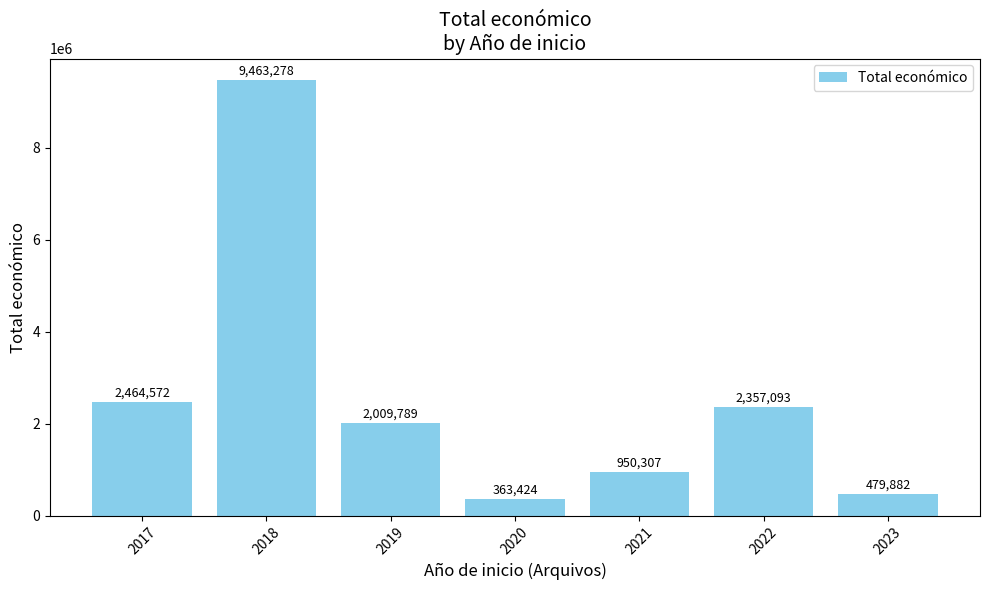

List the labels in order of value, smallest first.

2020, 2023, 2021, 2019, 2022, 2017, 2018